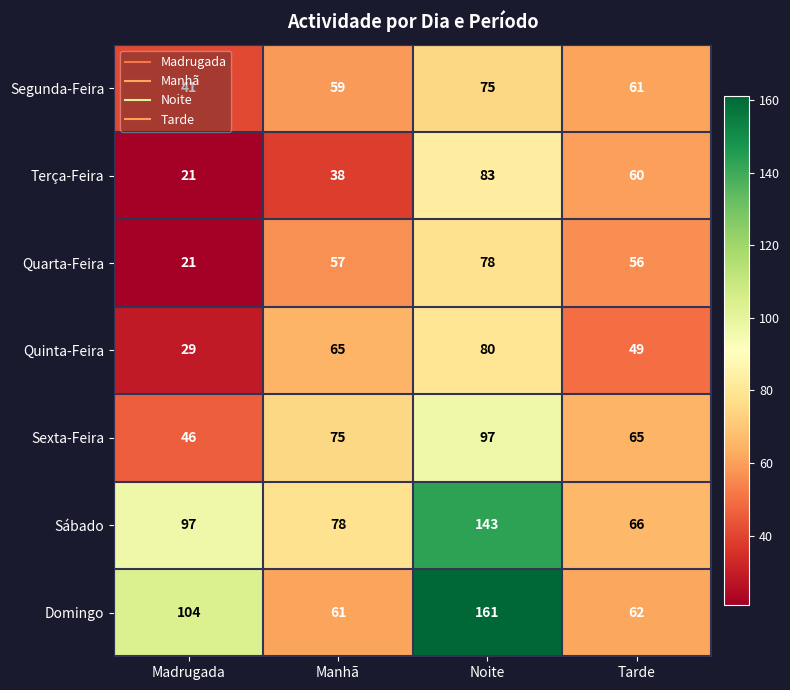

Which series has the widest spread of values?

Domingo